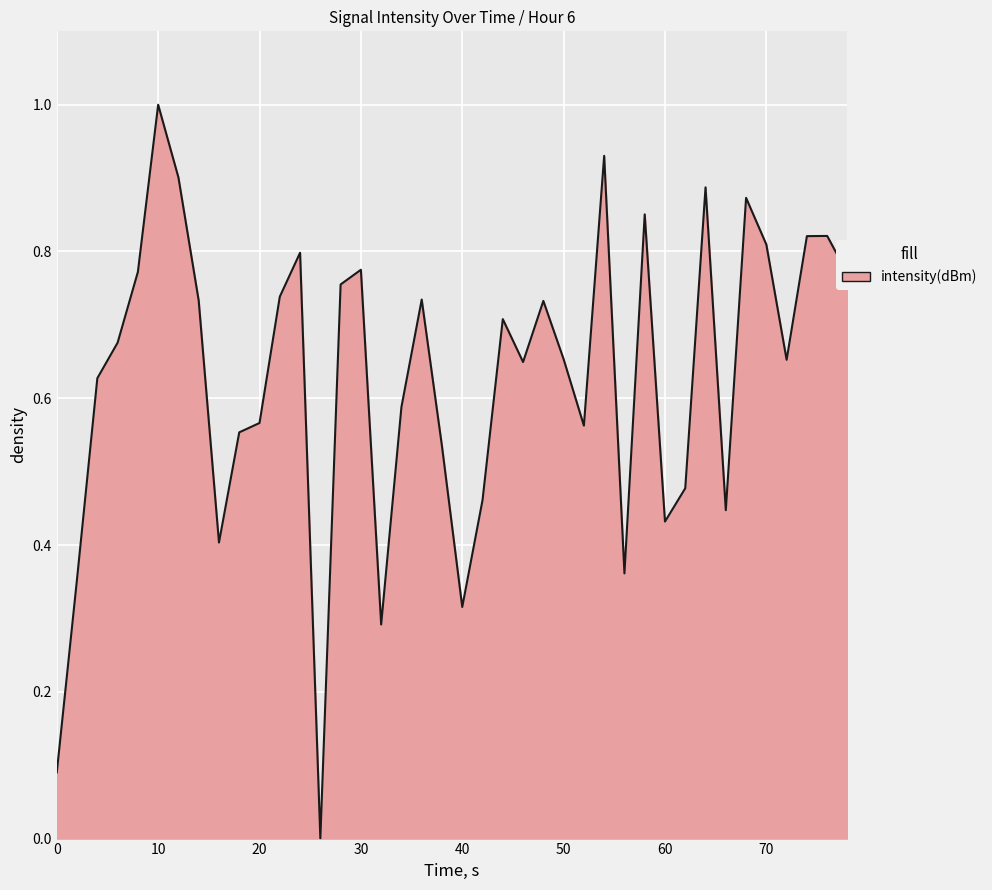

What is the difference between the maximum and minimum values?

1.0